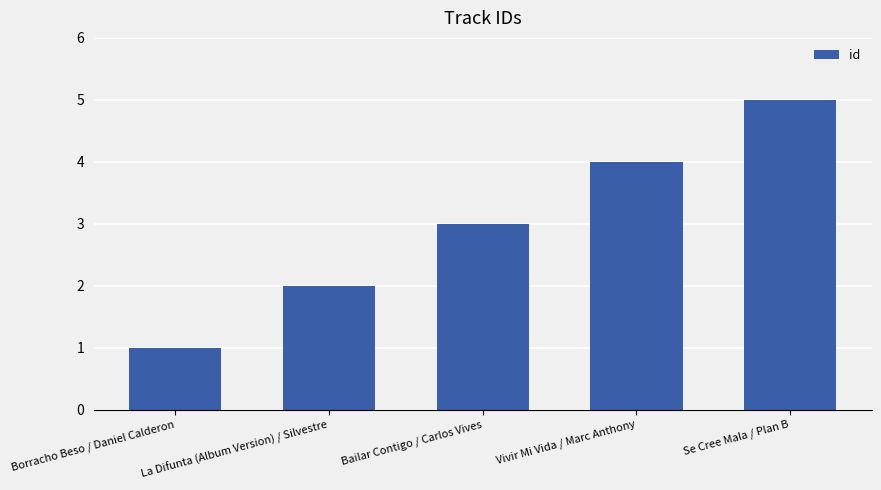

Reading right to left, list all the values displayed in this chart.

Se Cree Mala / Plan B=5	Vivir Mi Vida / Marc Anthony=4	Bailar Contigo / Carlos Vives=3	La Difunta (Album Version) / Silvestre=2	Borracho Beso / Daniel Calderon=1